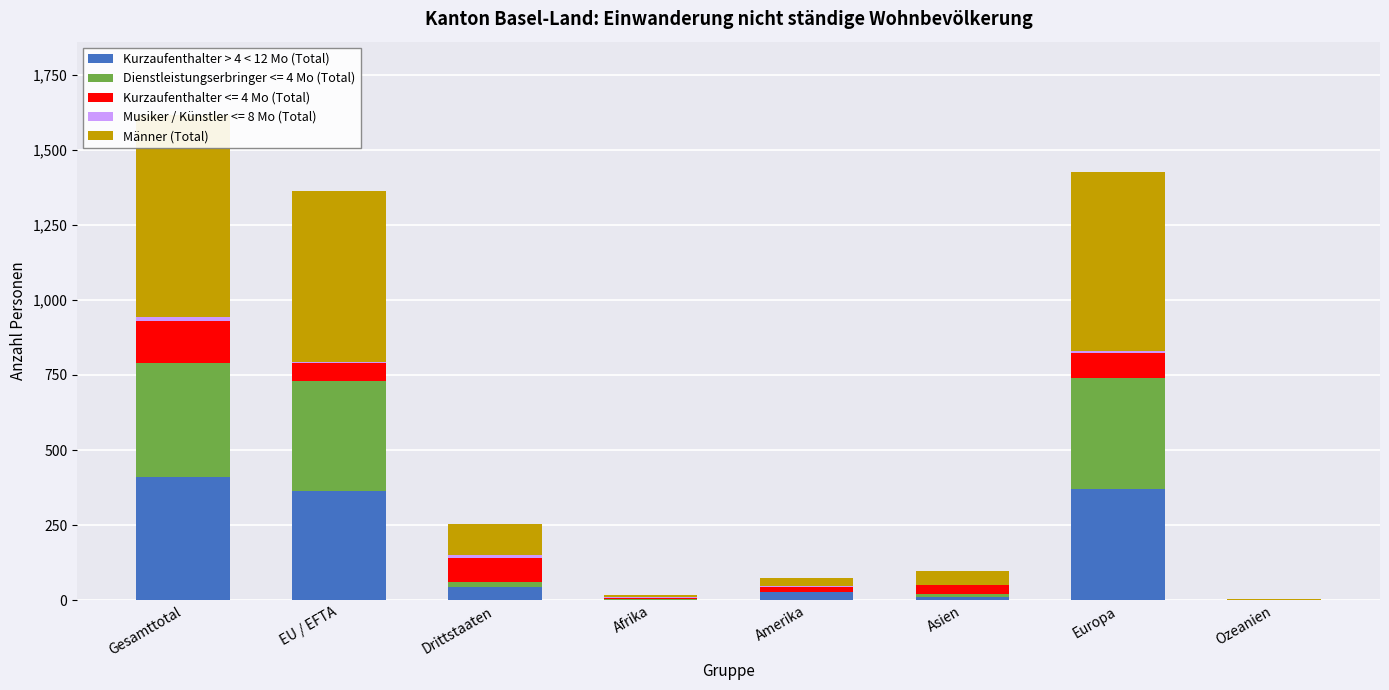

At Drittstaaten, list the series in order from smallest to largest.

Kurzaufenthalter > 4 < 12 Mo (Total), Männer (Total)